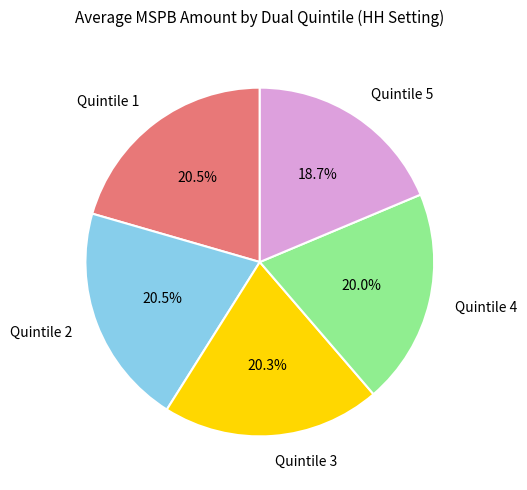

Is it true that Quintile 4 is 8% of the pie?

False